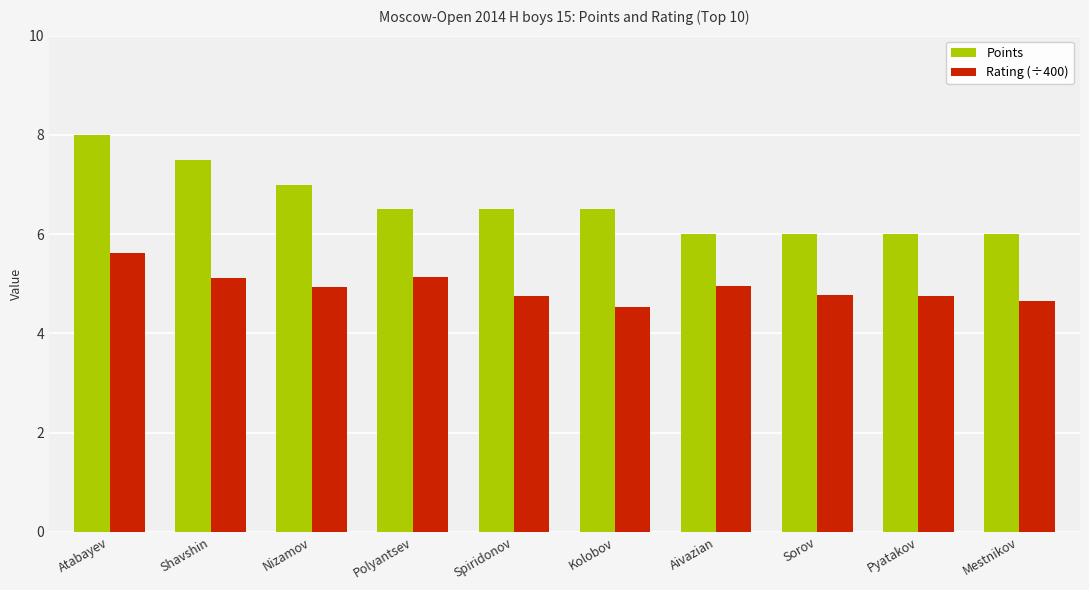

The Rating (÷400) series shows 4.7 at Spiridonov. True or false?

True